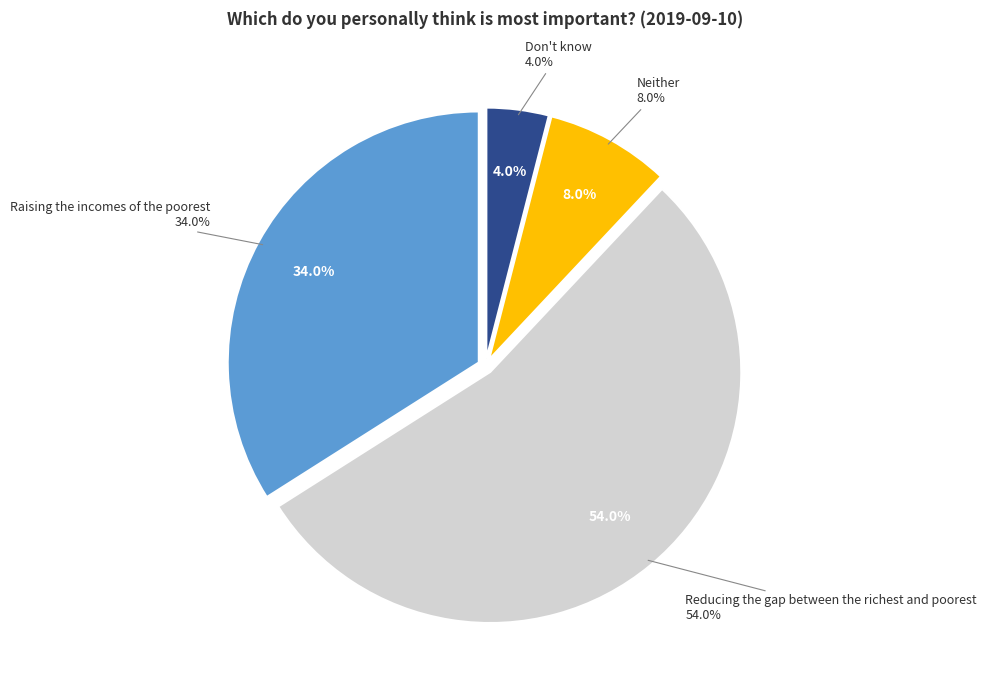

How much of the chart is everything except Raising the incomes of the poorest?

66.0%